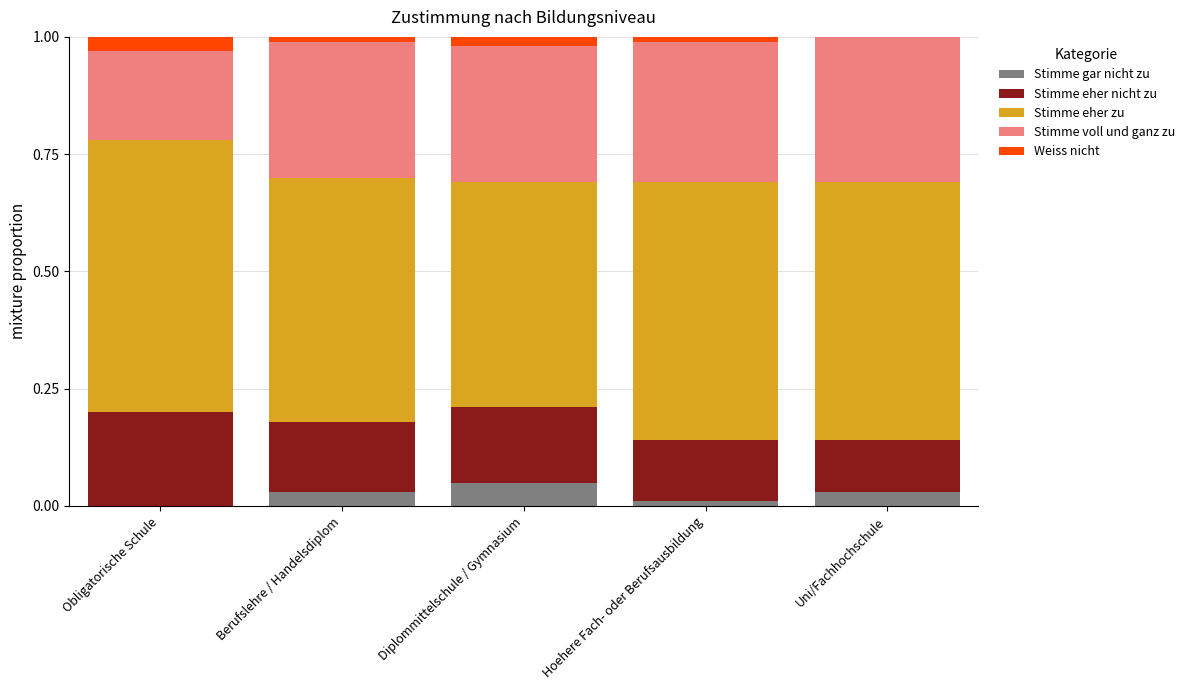

What is the total value across all series at Diplommittelschule / Gymnasium?

1.0